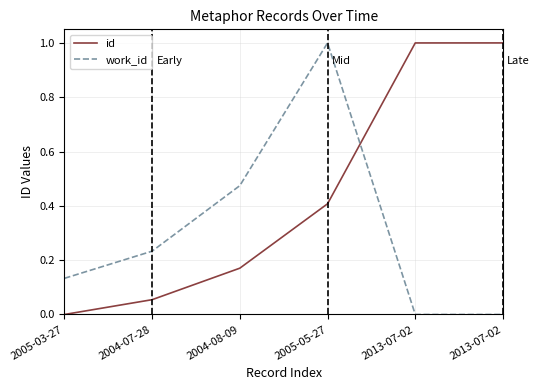

What are all the series names shown in the legend?

id, work_id